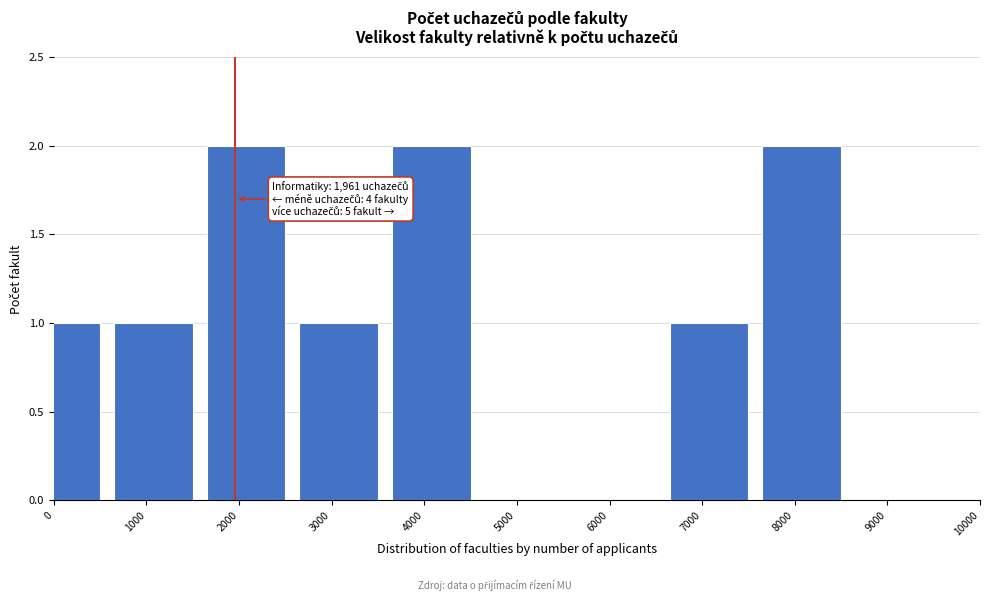

Reading left to right, what are all the values shown in this chart?

0=1	1000=1	2000=2	3000=1	4000=2	5000=0	6000=0	7000=1	8000=2	9000=0